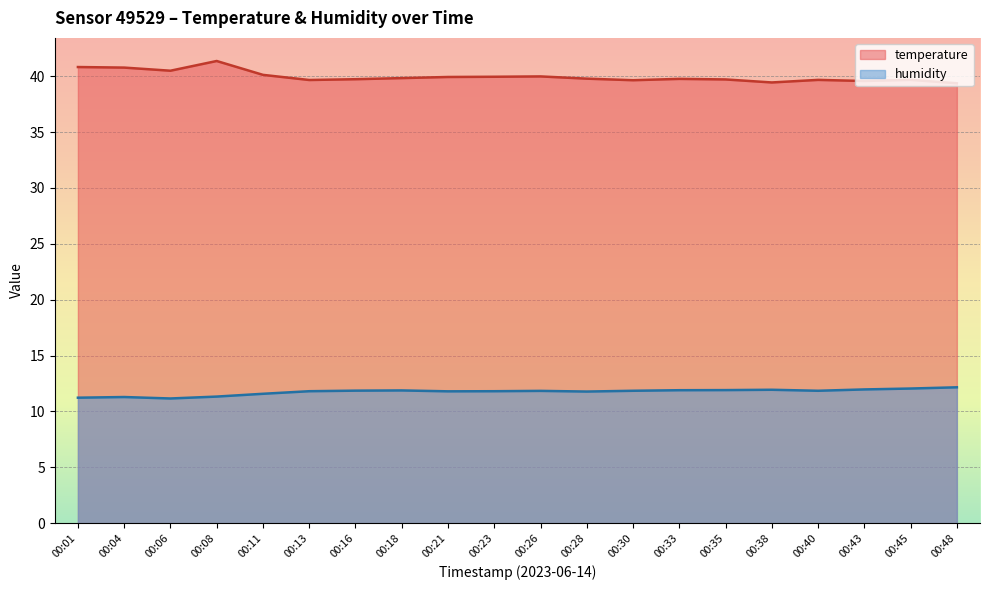

Where is the first local maximum for temperature?

00:08